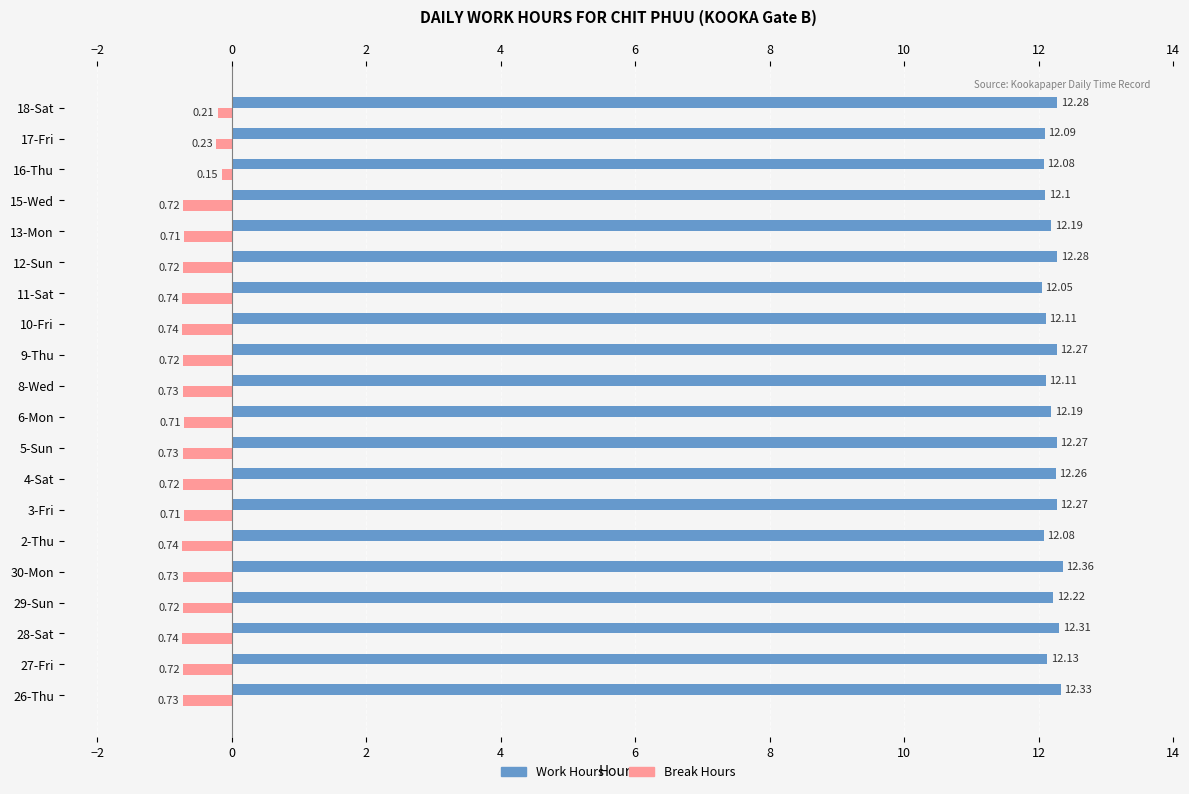

At how many categories does at least one series exceed 8?

20